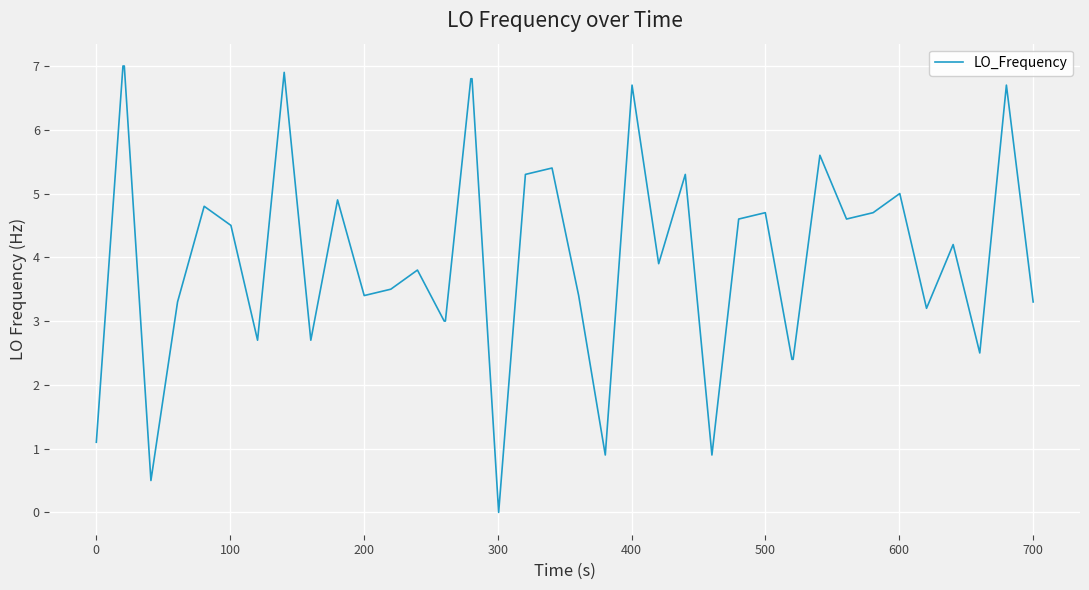

What is the difference between the maximum and minimum values?

7.0